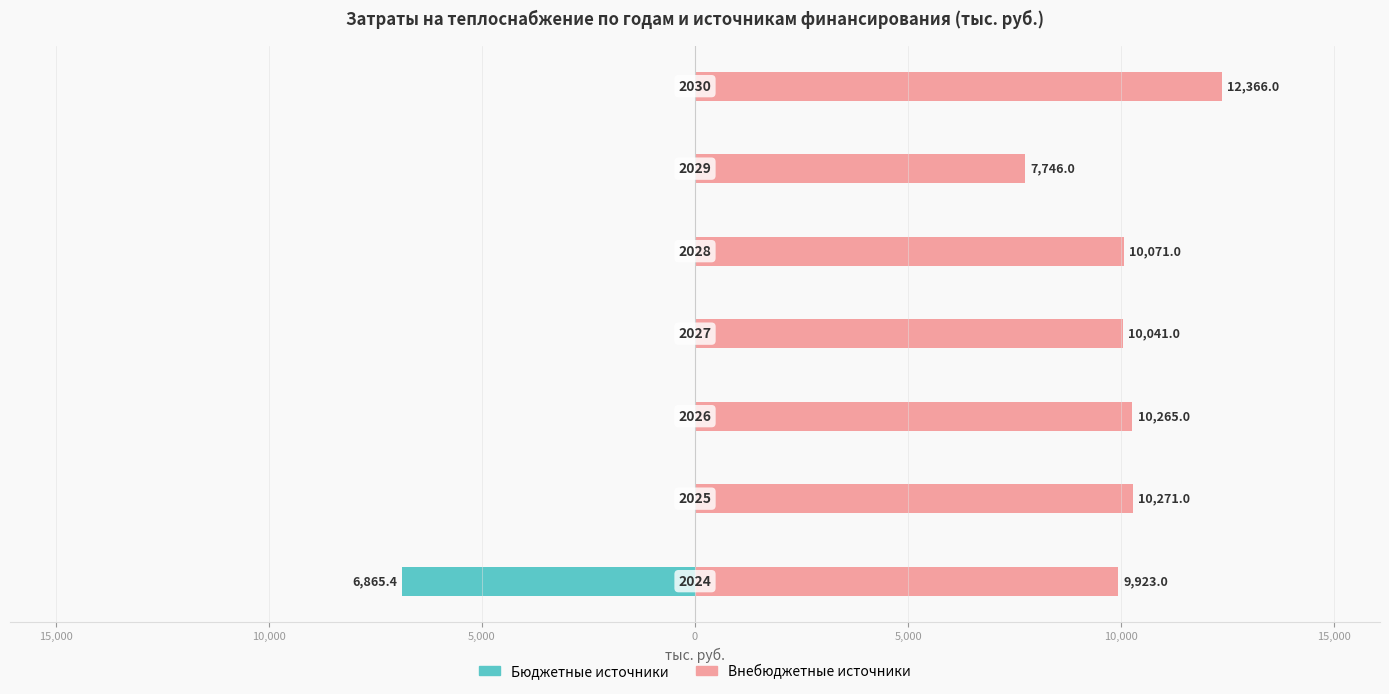

Are the bars horizontal?

Yes